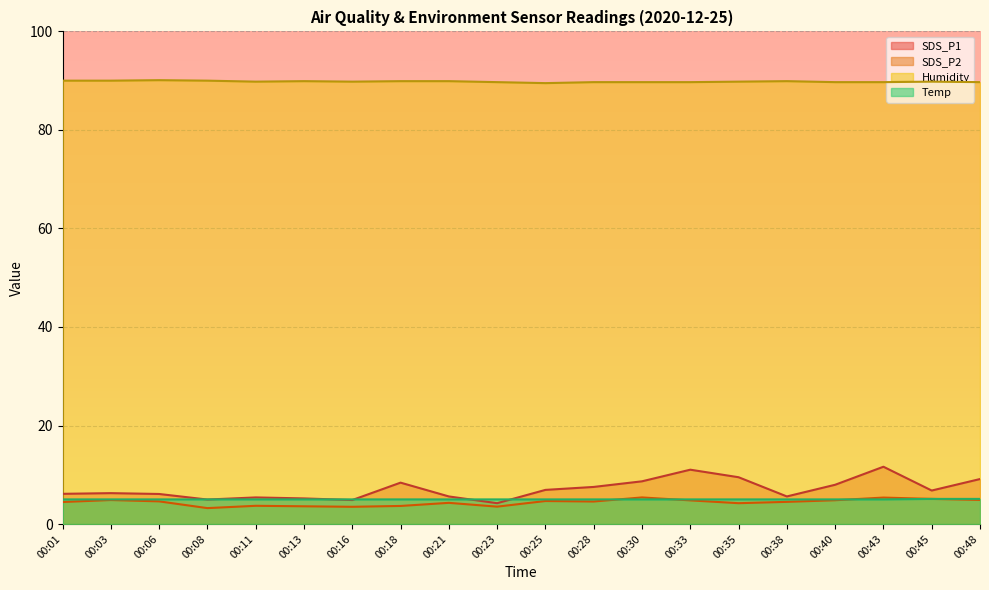

How many lines are shown in the chart?

4